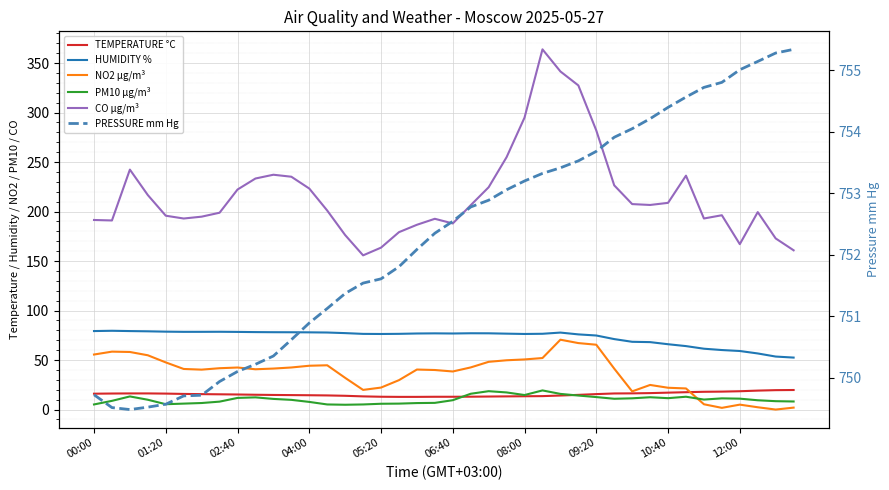

True or false: CO µg/m³ and PRESSURE mm Hg cross at least once.

False